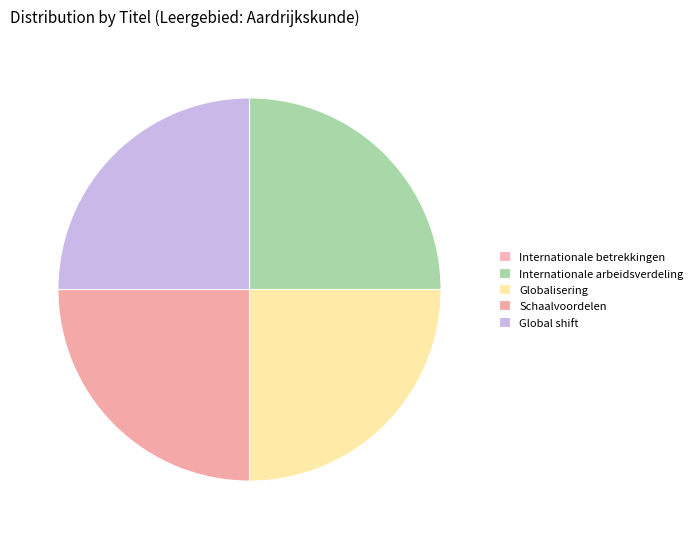

Does Globalisering represent more than half of the total?

No